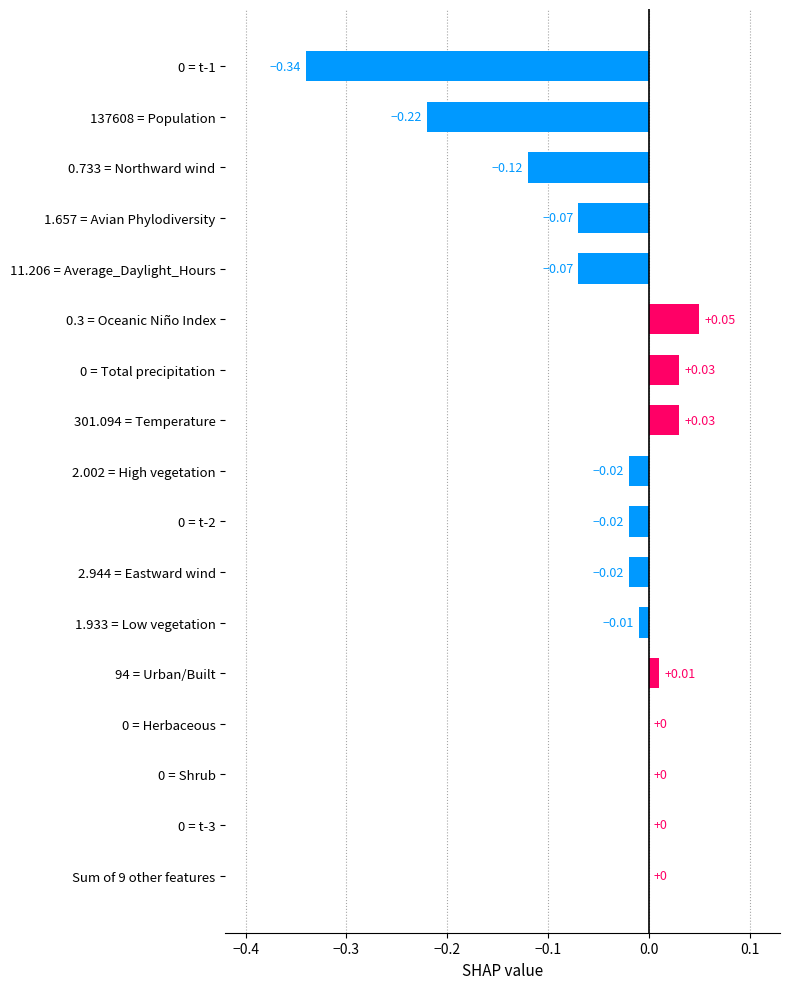

What is the sum of all values?

-0.8